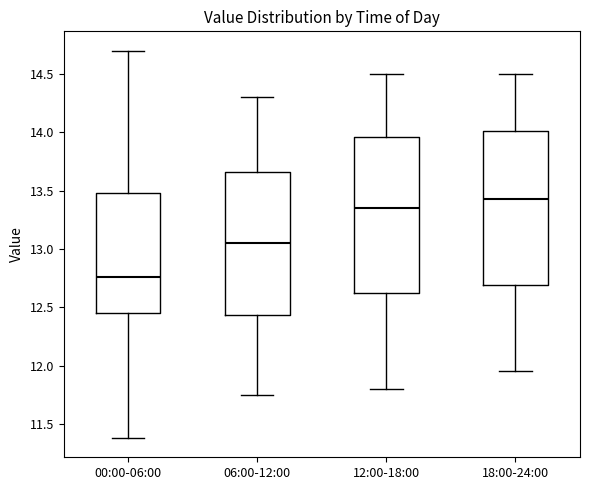

Where does the upper whisker of the box for 18:00-24:00 end on the y-axis? The values are not printed on the chart, so give them approximately, as read against the axis.

14.50